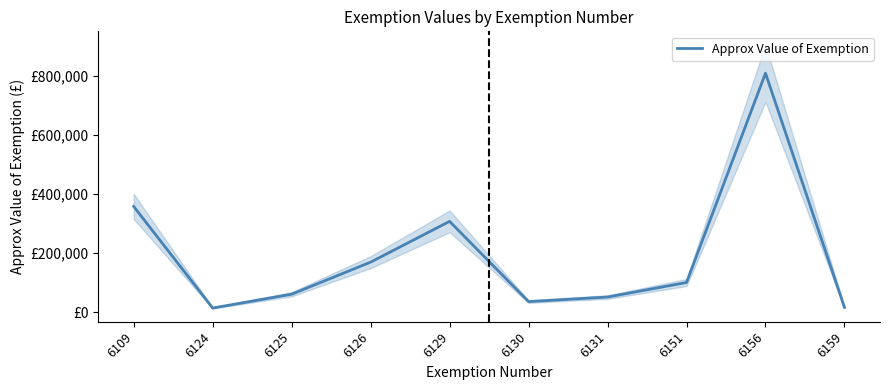

The chart shows a value of 17424.2 at 6130. True or false?

False